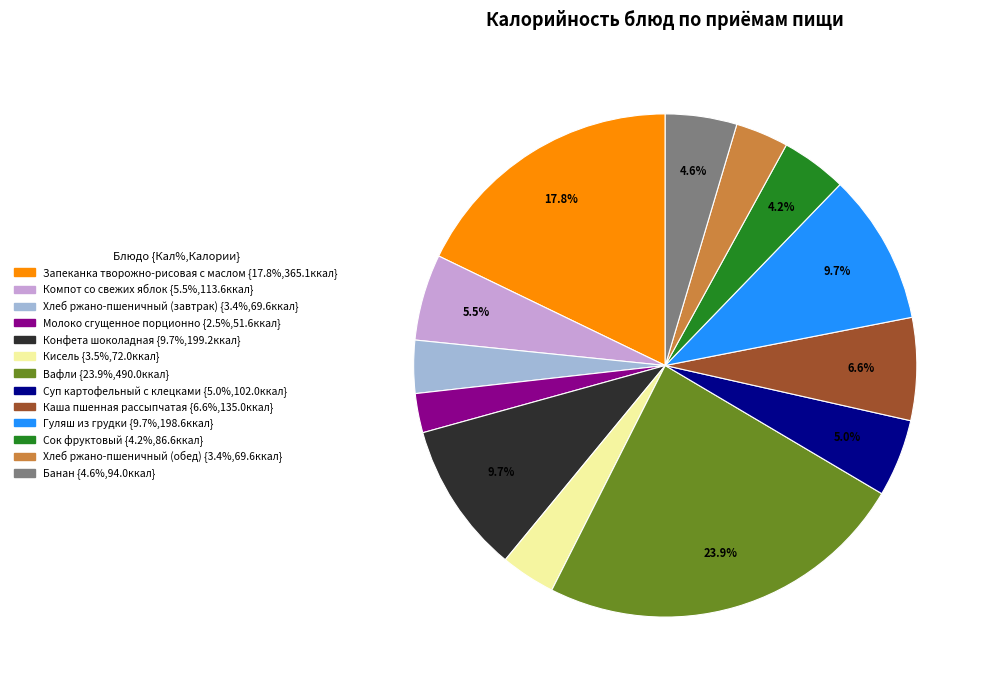

To the nearest percent, what percentage of the pie is Гуляш из грудки?

10%